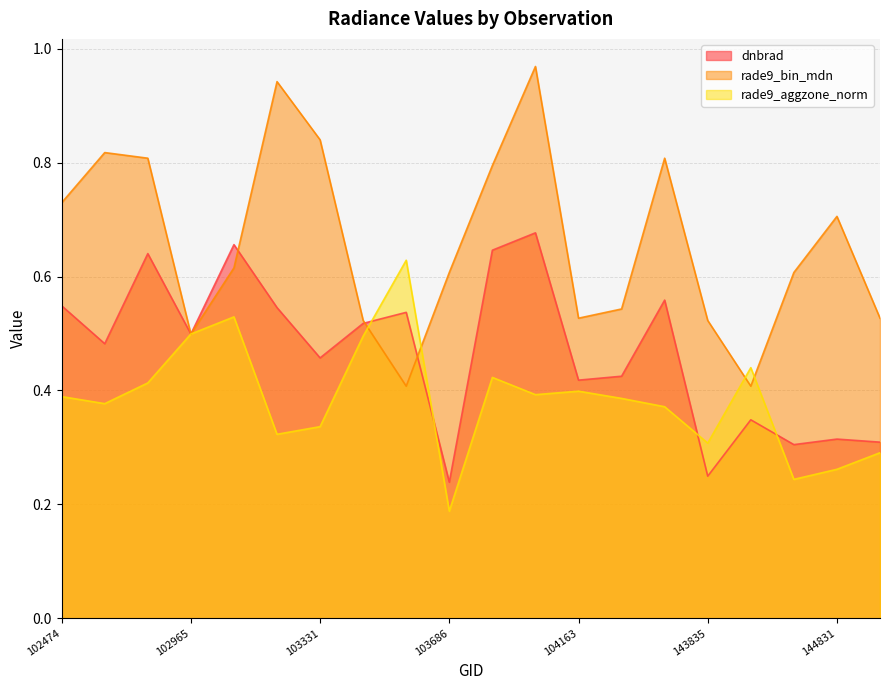

What is the average value of the rade9_aggzone_norm series?

0.4